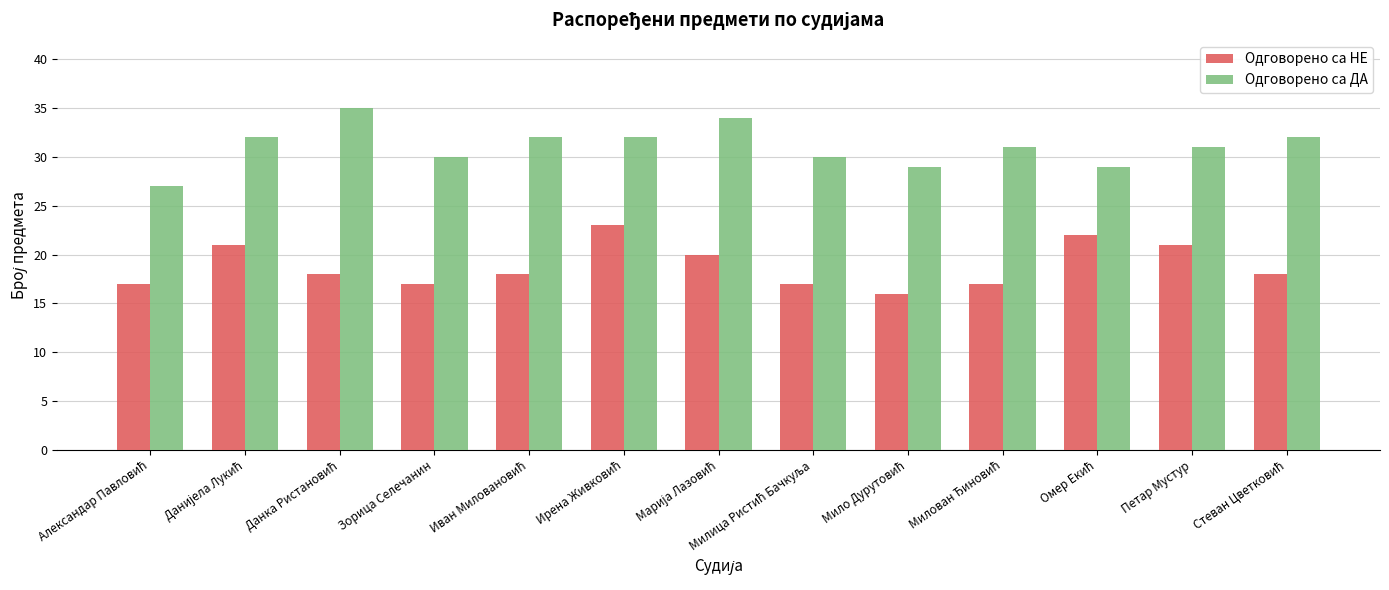

Which series has the largest total across all categories?

Одговорено са ДА